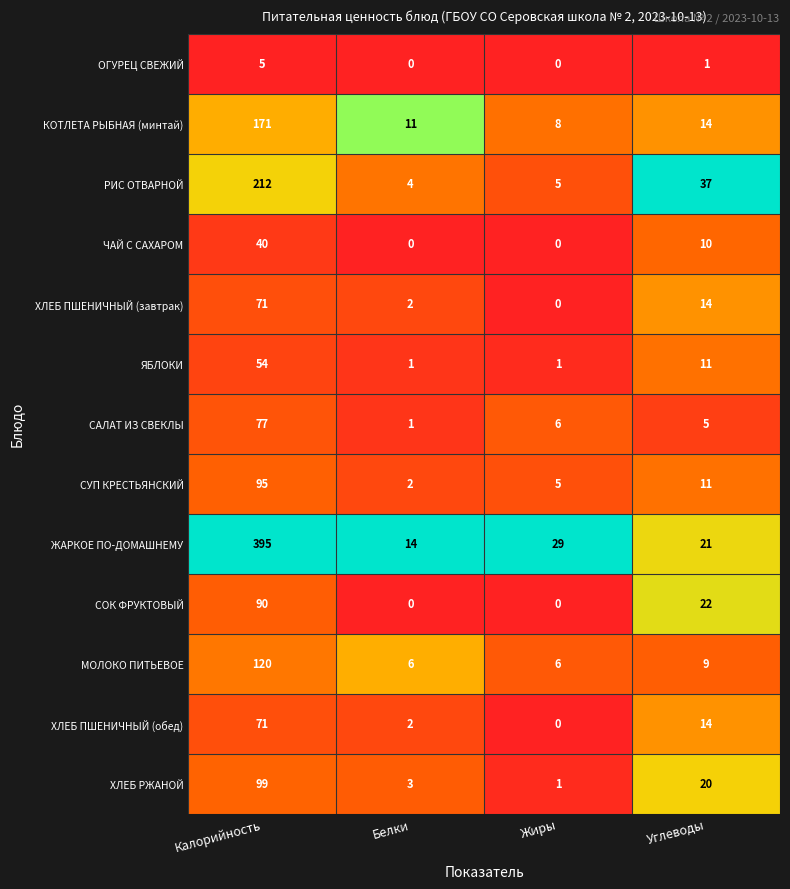

Is it true that КОТЛЕТА РЫБНАЯ (минтай) equals 8 at Жиры?

True